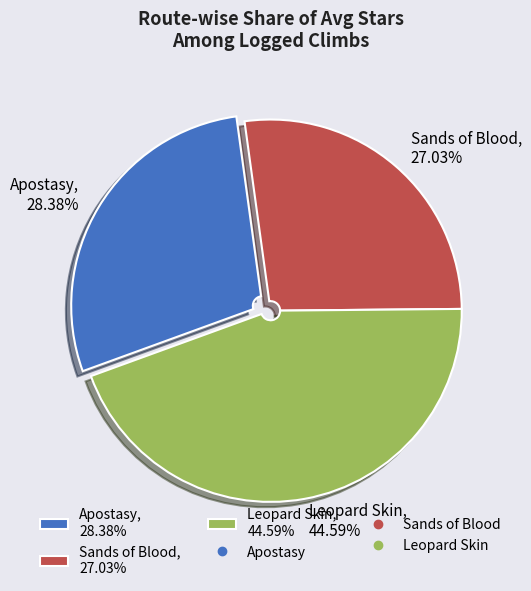

Which has a higher value, Apostasy or Sands of Blood?

Apostasy